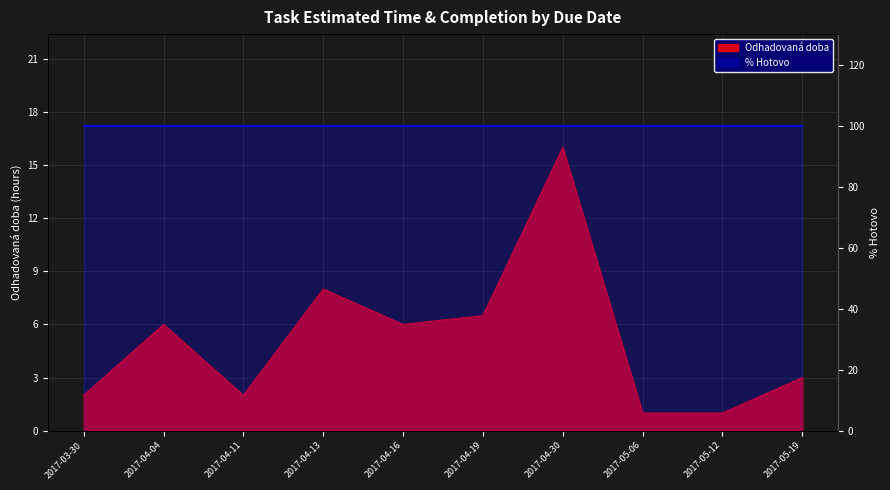

Rank the categories by value from highest to lowest.

2017-04-30, 2017-04-13, 2017-04-19, 2017-04-04, 2017-04-16, 2017-05-19, 2017-03-30, 2017-04-11, 2017-05-06, 2017-05-12